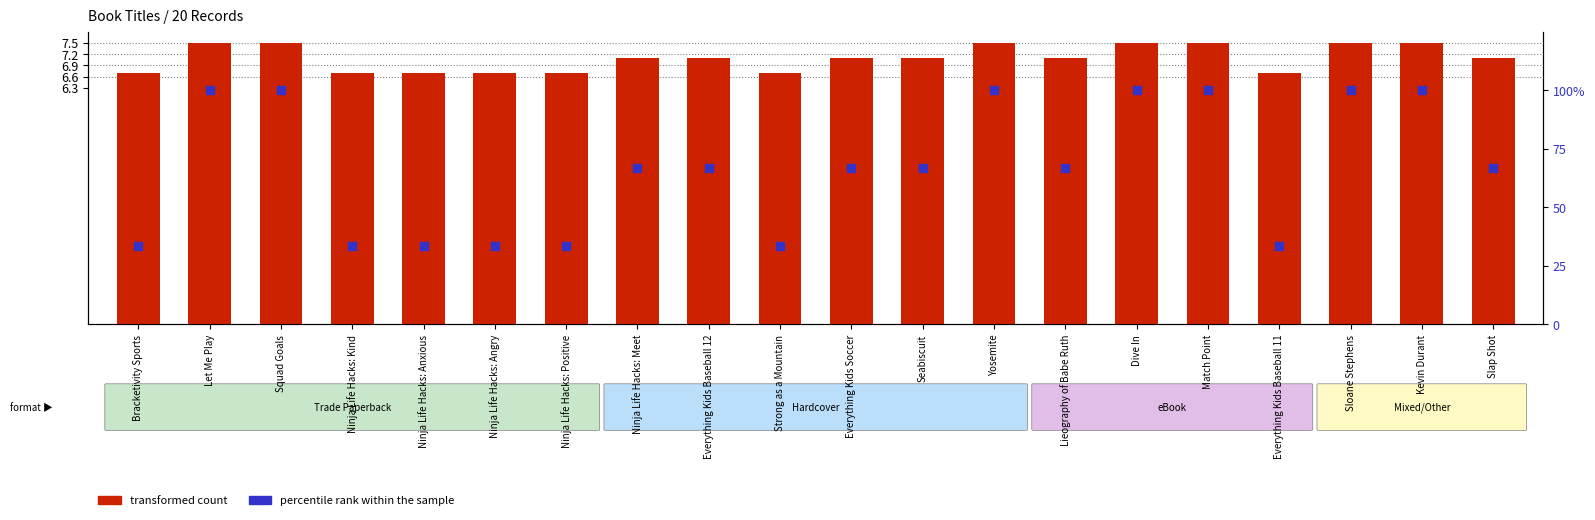

At which category is the sum across all series the highest?

Let Me Play